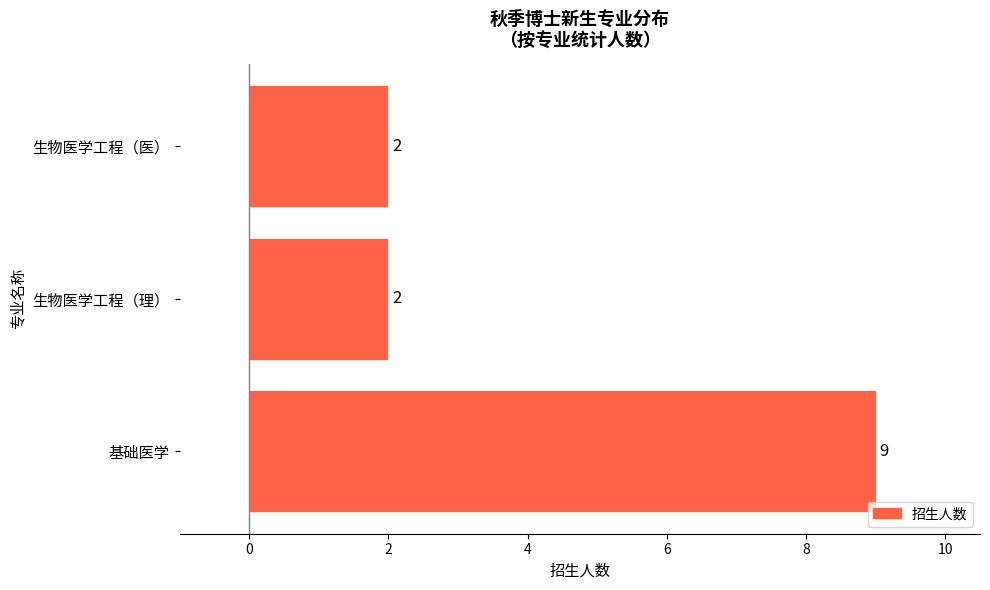

How many values are between 2 and 9?

3